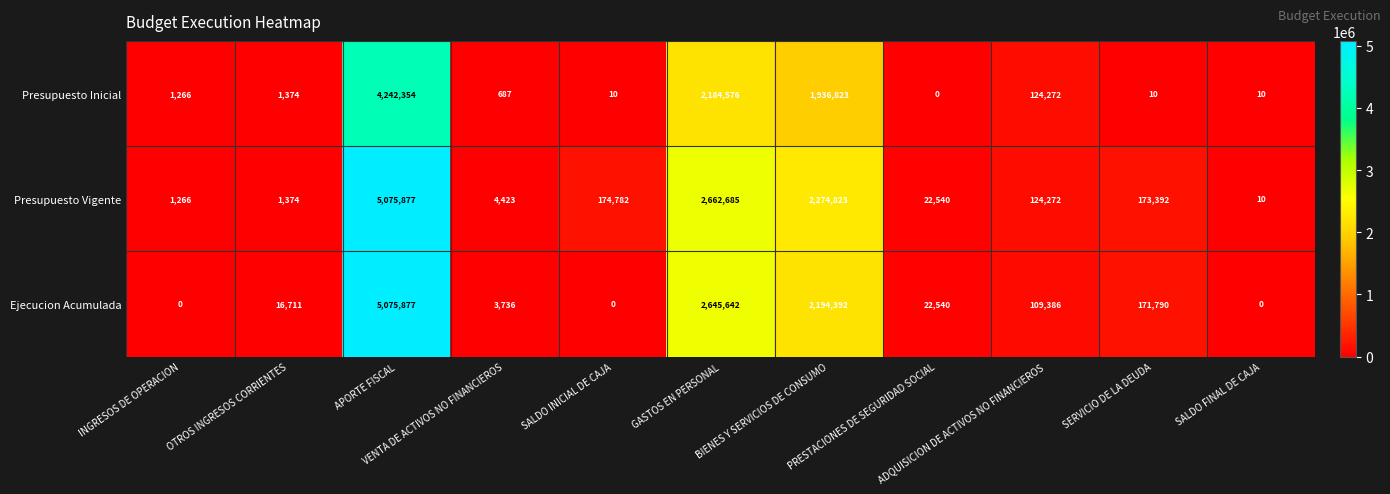

What is the average value of the Presupuesto Inicial series?

771944